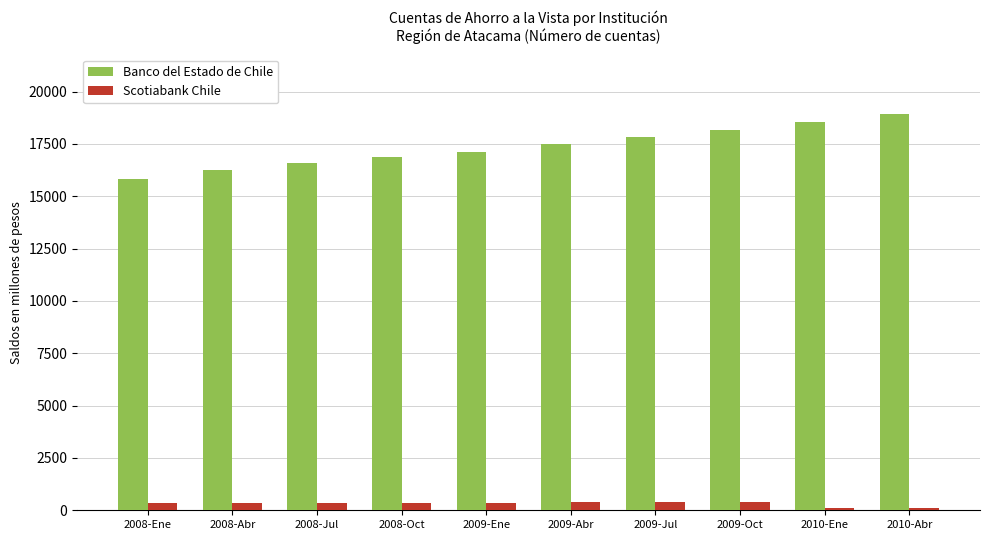

What position from the right is 2009-Jul?

4